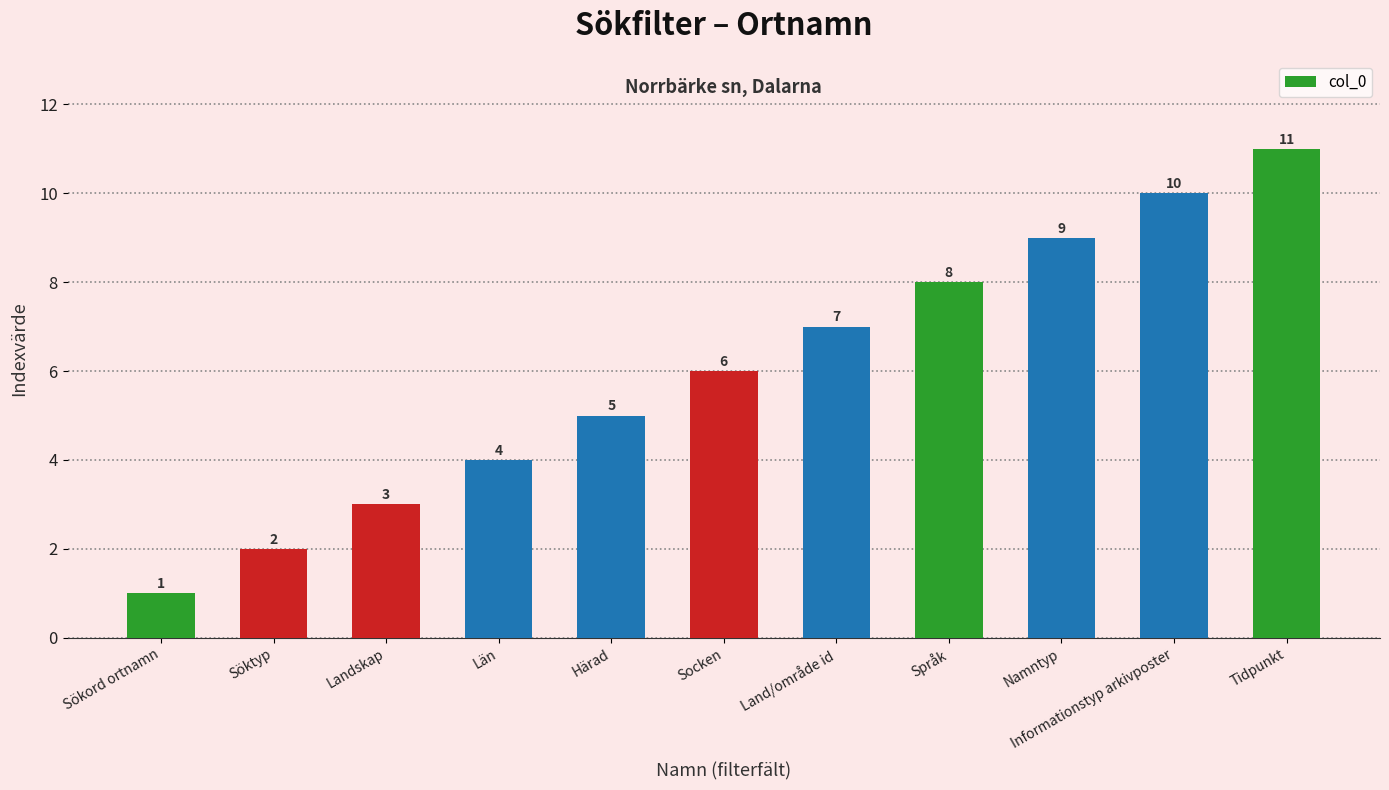

Approximately how many times larger is the value at Informationstyp arkivposter compared to Härad?

2.0